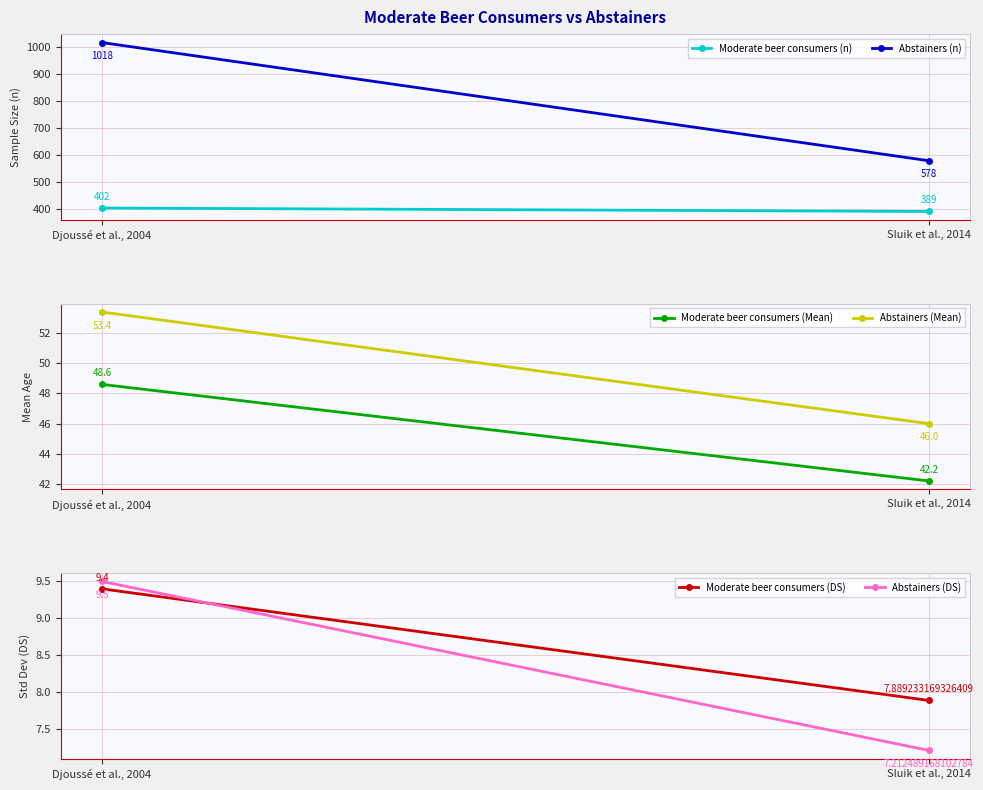

Reading left to right, what are all the values shown in this chart?

Moderate beer consumers (n): Djoussé et al., 2004=402.0	Sluik et al., 2014=389.0
Abstainers (n): Djoussé et al., 2004=1018.0	Sluik et al., 2014=578.0
Moderate beer consumers (Mean): Djoussé et al., 2004=48.6	Sluik et al., 2014=42.2
Abstainers (Mean): Djoussé et al., 2004=53.4	Sluik et al., 2014=46.0
Moderate beer consumers (DS): Djoussé et al., 2004=9.4	Sluik et al., 2014=7.9
Abstainers (DS): Djoussé et al., 2004=9.5	Sluik et al., 2014=7.2